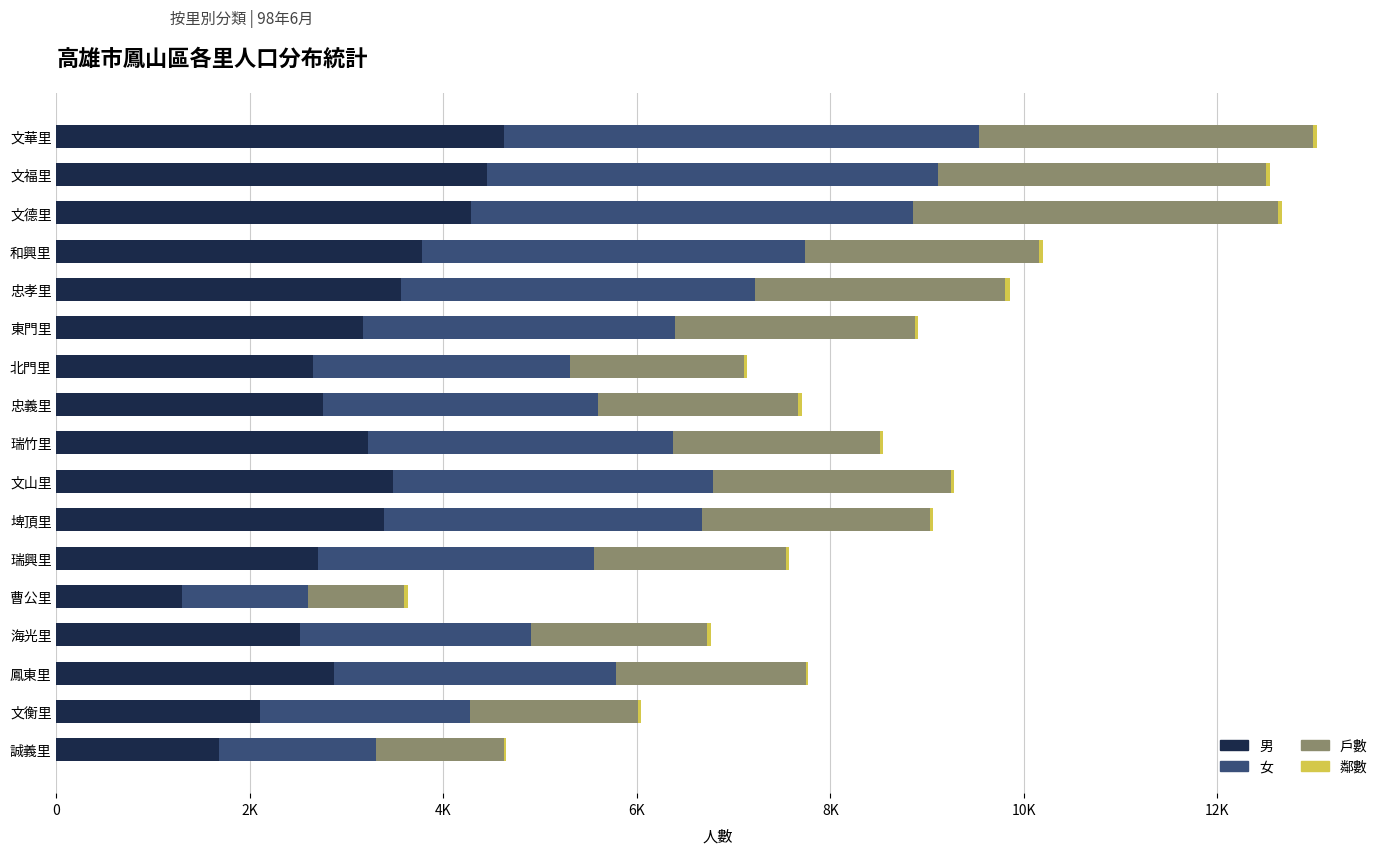

How many categories are shown in the chart?

17